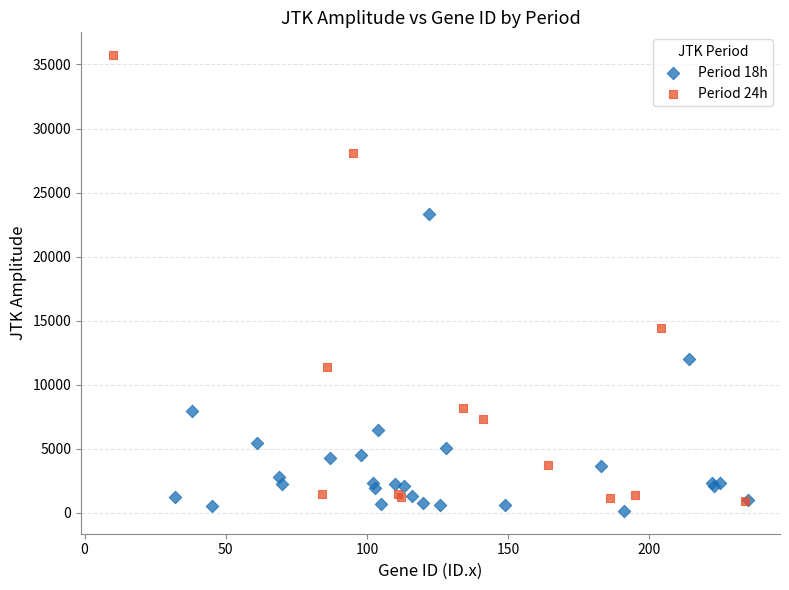

Which series reaches the maximum Y coordinate?

Period 24h